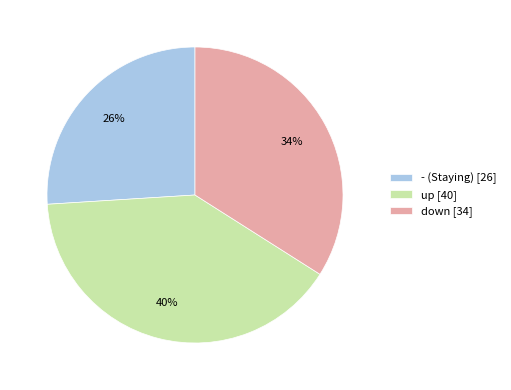

Which category has the biggest portion of the pie?

up